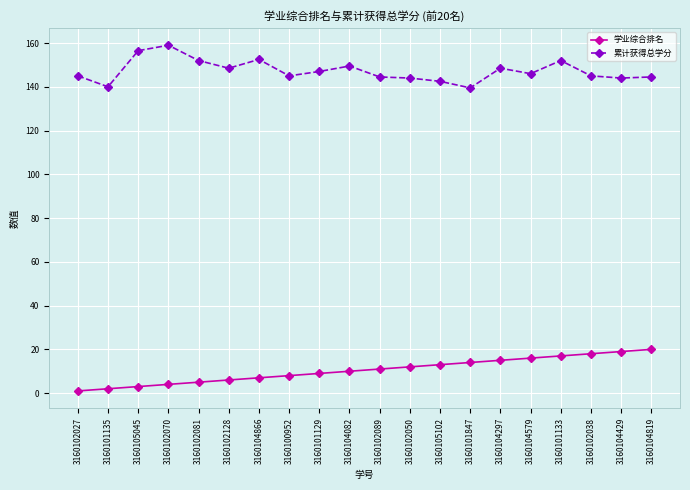

How many data points in 学业综合排名 are less than 11?

10